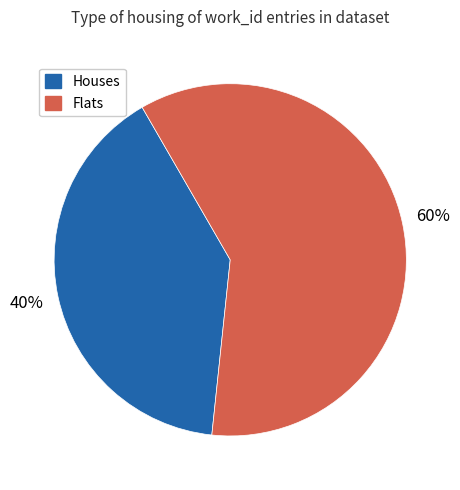

Count the number of slices in the pie.

2